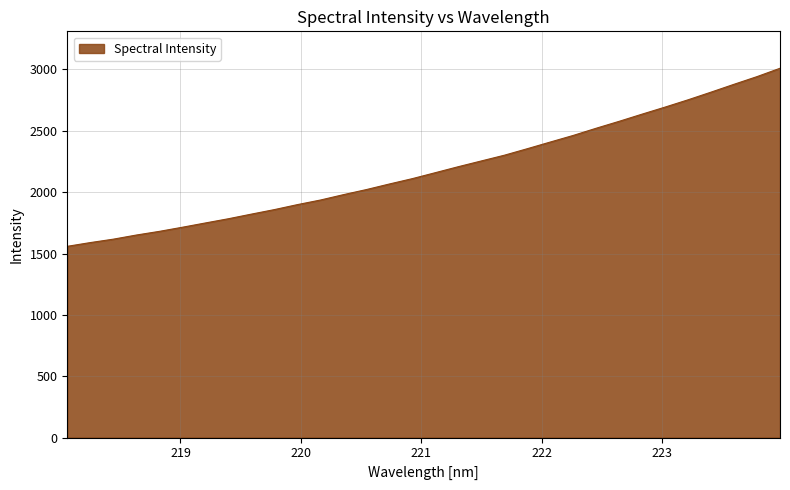

What is the difference between the maximum and minimum values?

1451.1